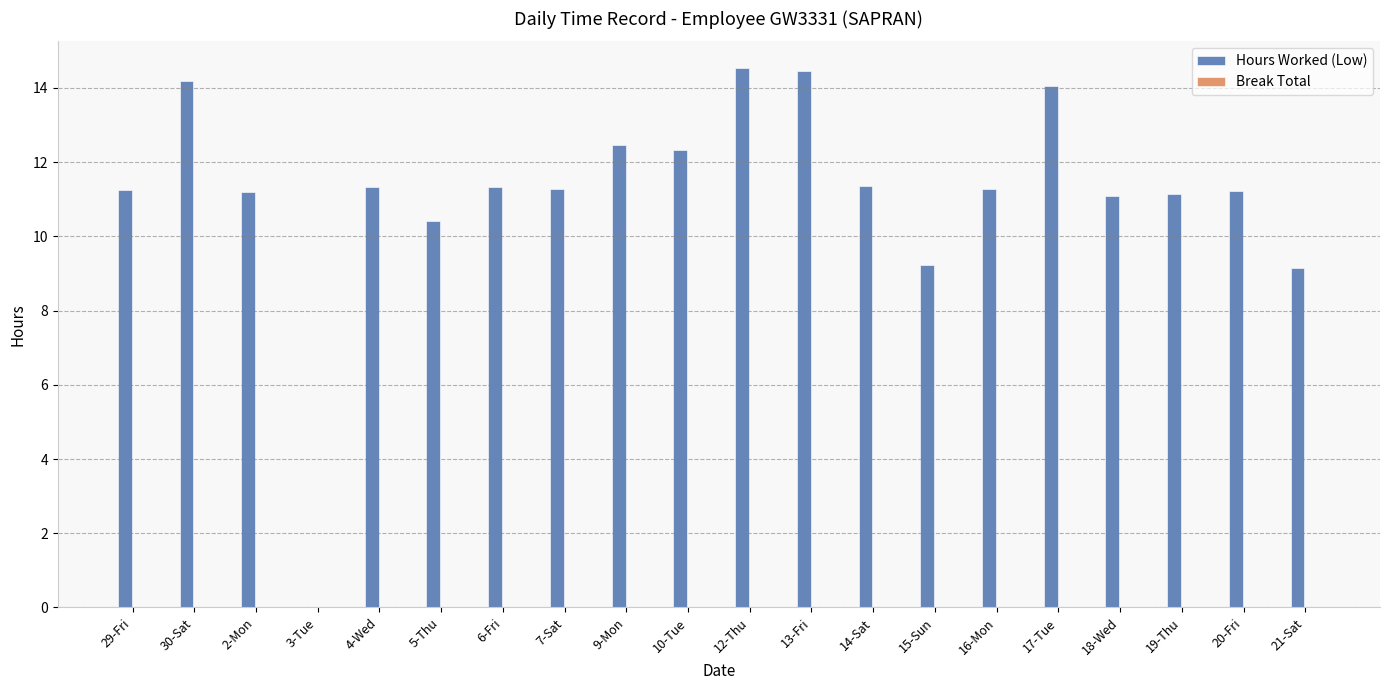

True or false: the data shows 6.9 at 29-Fri.

False